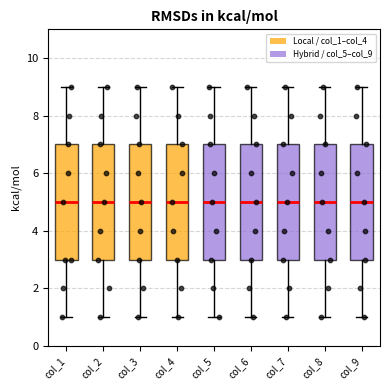

Reading left to right, transcribe this box plot: for each box, give where its median line is, the range the box spans, and where its two whiskers end, as read against the y-axis. The values are not printed on the chart, so give them approximately, as read against the axis.

col_1: median 5, box 3 to 7, whiskers 1 to 9
col_2: median 5, box 3 to 7, whiskers 1 to 9
col_3: median 5, box 3 to 7, whiskers 1 to 9
col_4: median 5, box 3 to 7, whiskers 1 to 9
col_5: median 5, box 3 to 7, whiskers 1 to 9
col_6: median 5, box 3 to 7, whiskers 1 to 9
col_7: median 5, box 3 to 7, whiskers 1 to 9
col_8: median 5, box 3 to 7, whiskers 1 to 9
col_9: median 5, box 3 to 7, whiskers 1 to 9